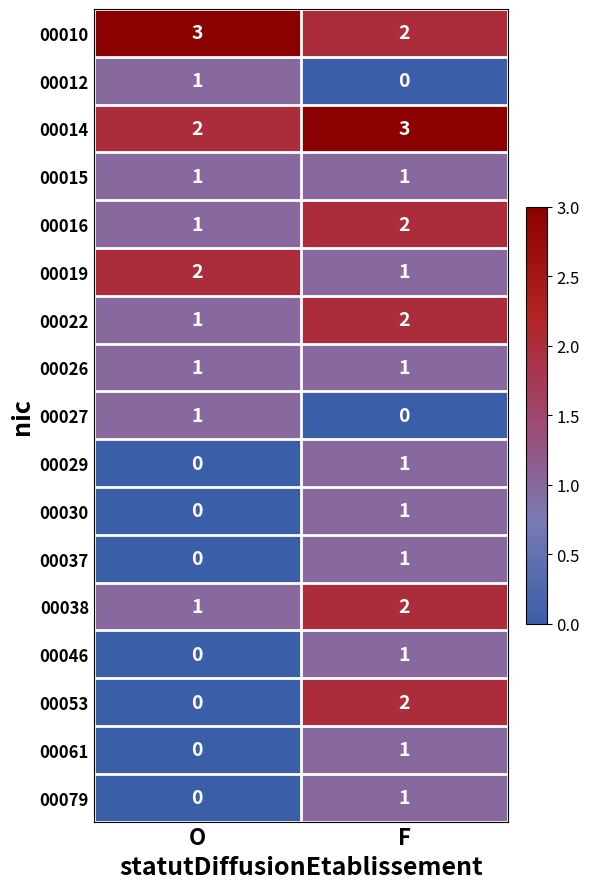

List the labels in order of 00061 value, largest first.

F, O